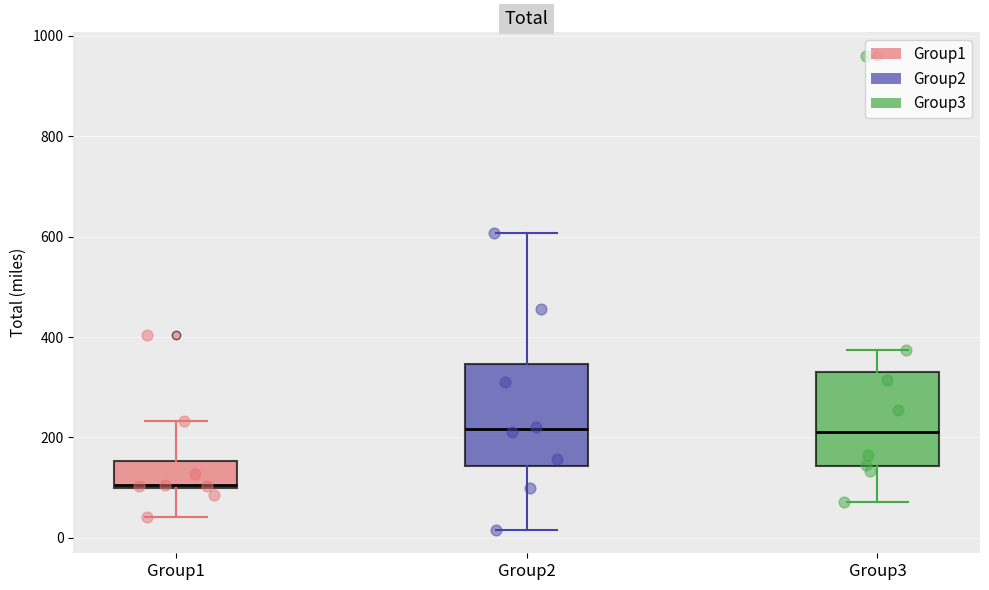

Where does the upper whisker of the box for Group1 end on the y-axis? The values are not printed on the chart, so give them approximately, as read against the axis.

240